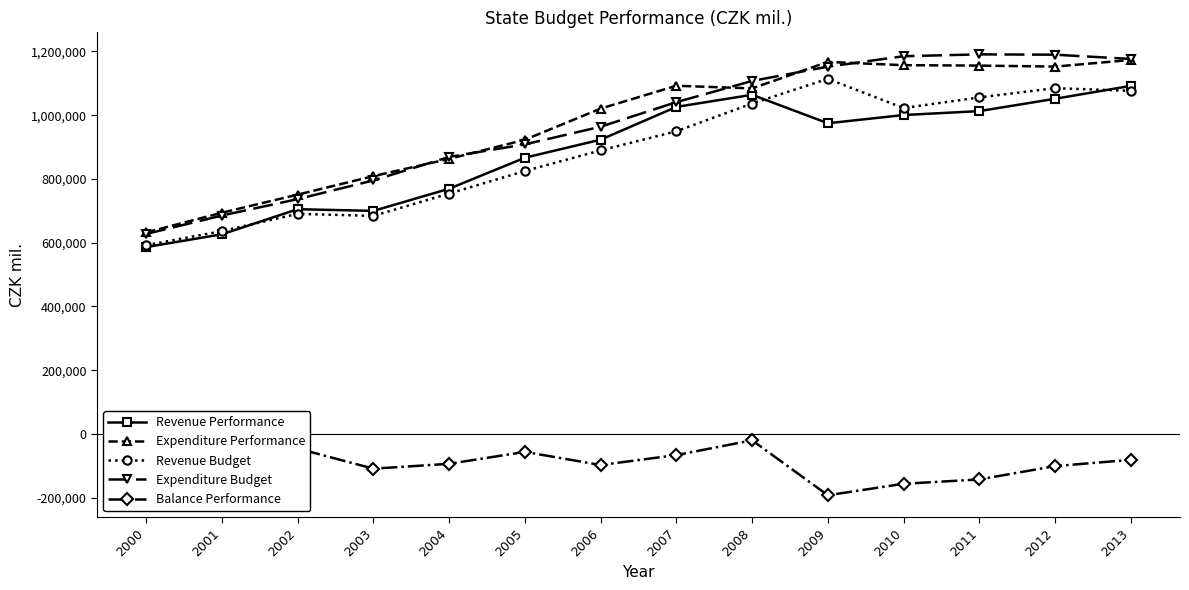

Does the chart have visible grid lines?

No